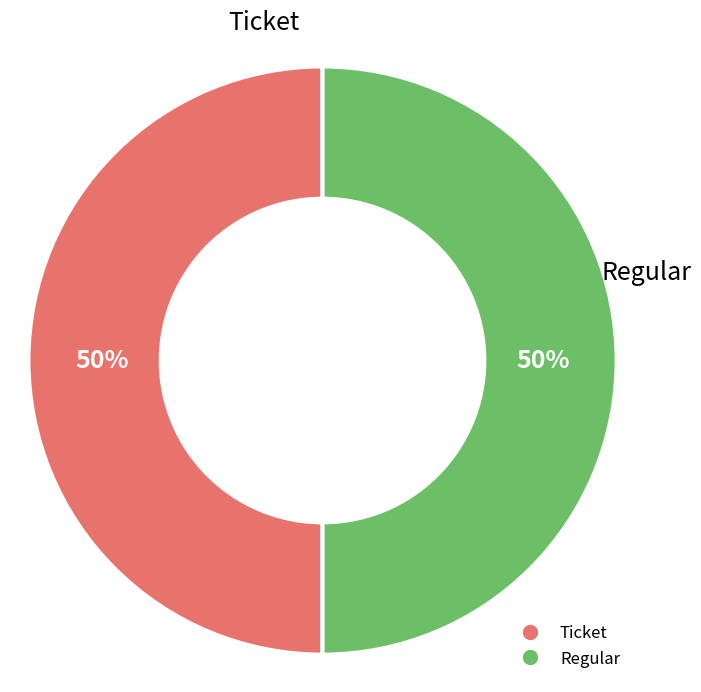

Do Ticket and Regular together represent more than half of the pie?

Yes